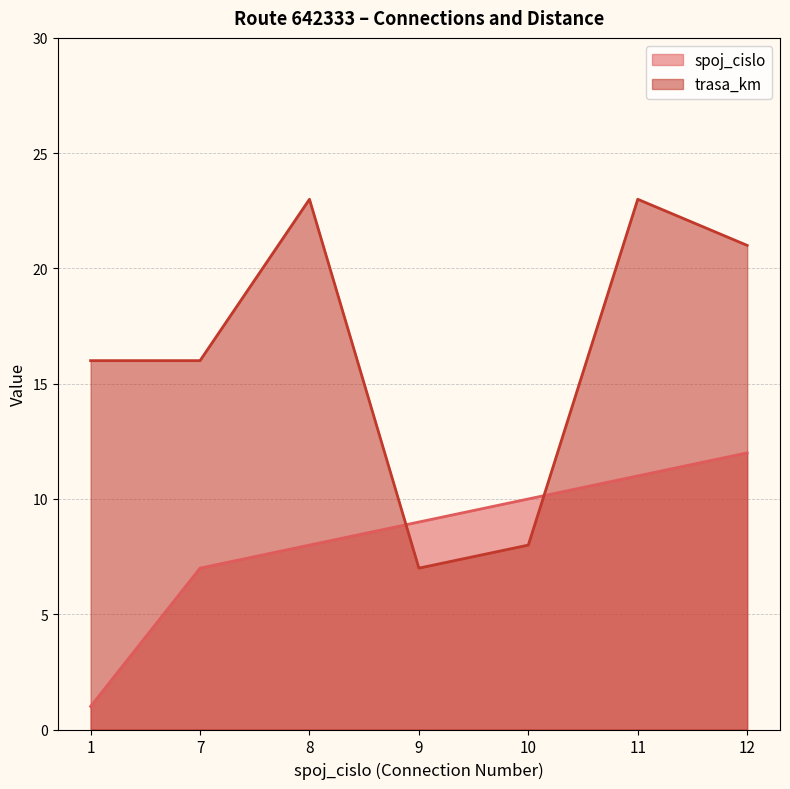

How many data points in trasa_km are above 16?

3